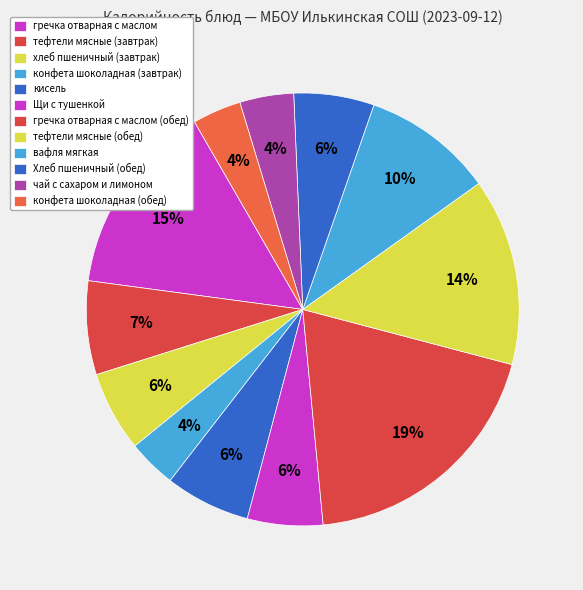

How many slices are in this pie chart?

12